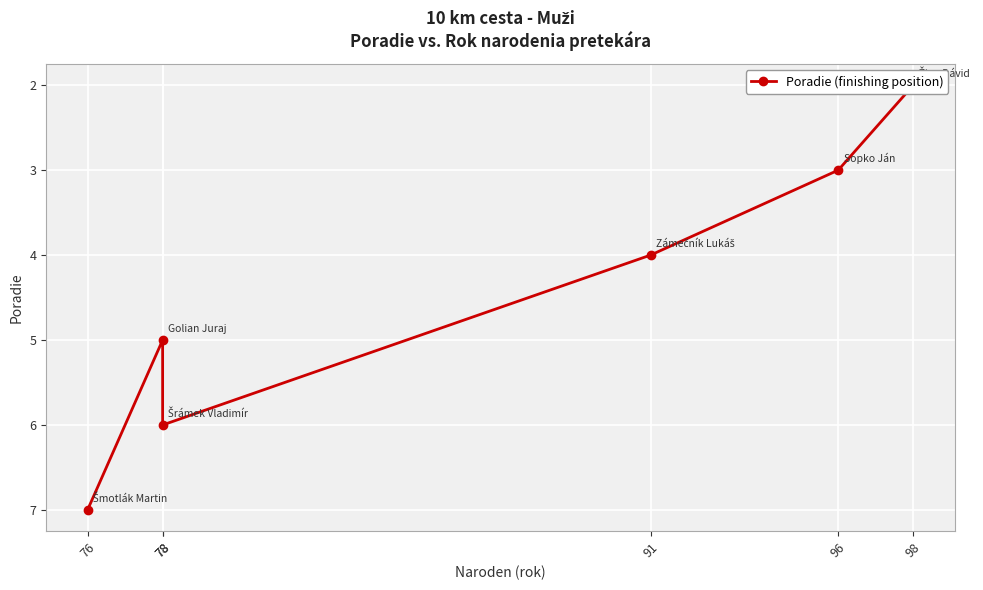

List the labels in order of value, largest first.

76, 78, 78, 91, 96, 98